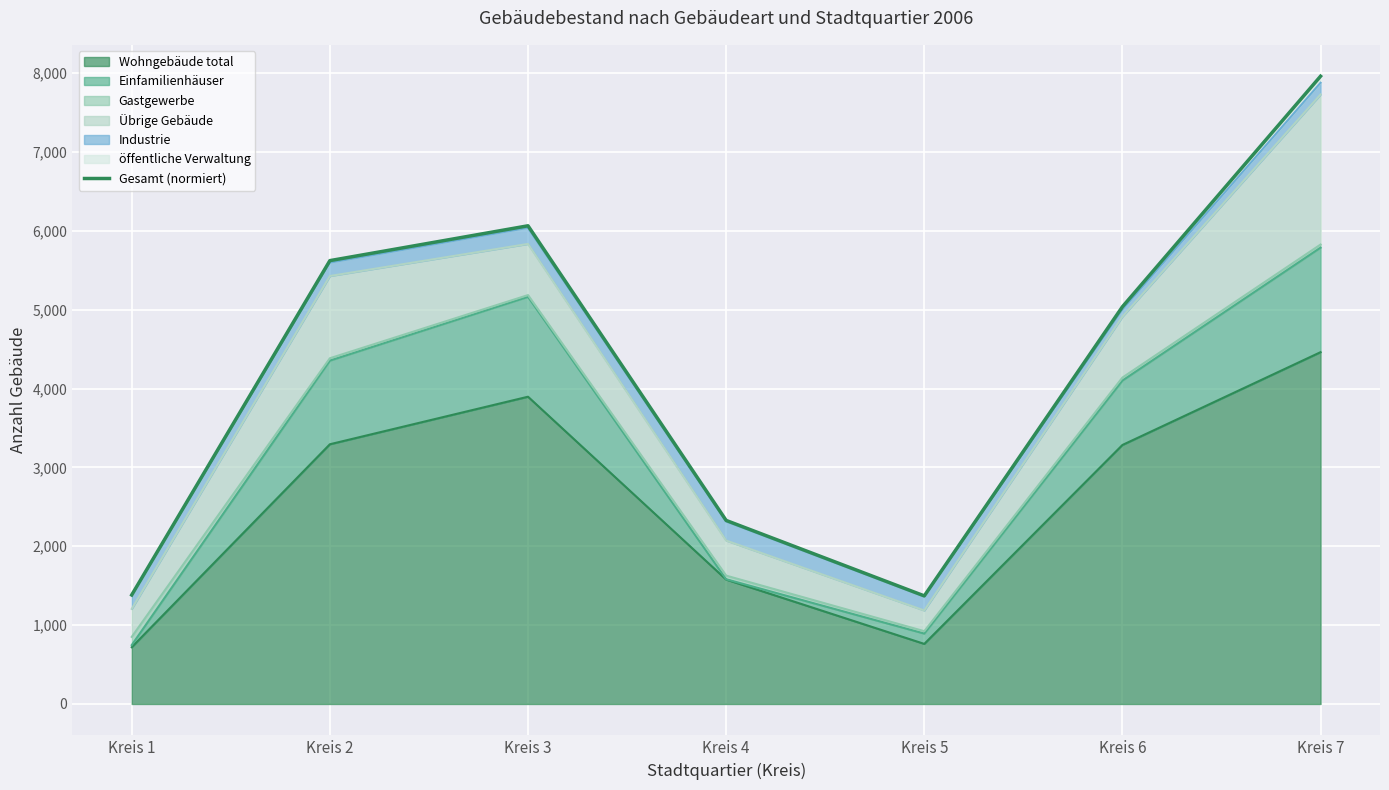

Which category has the highest value across all series?

Kreis 7